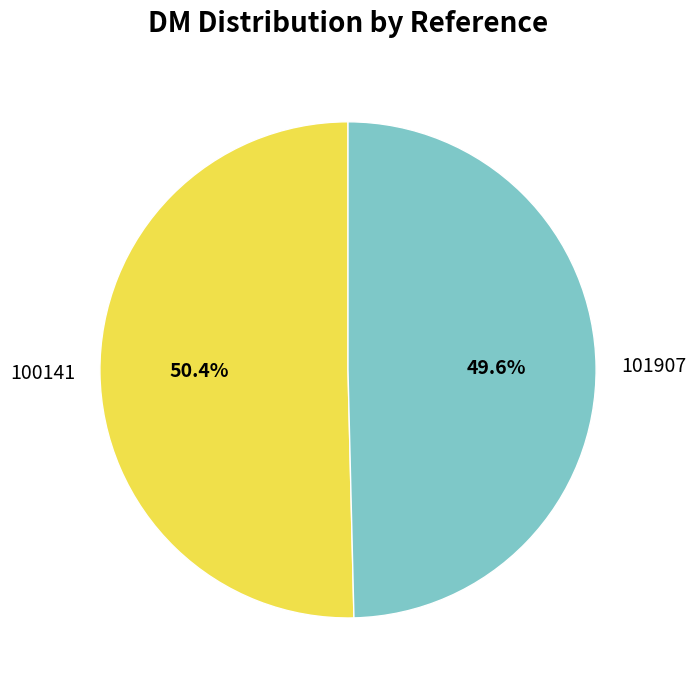

What percentage is the 100141 slice, to the nearest percent?

50%